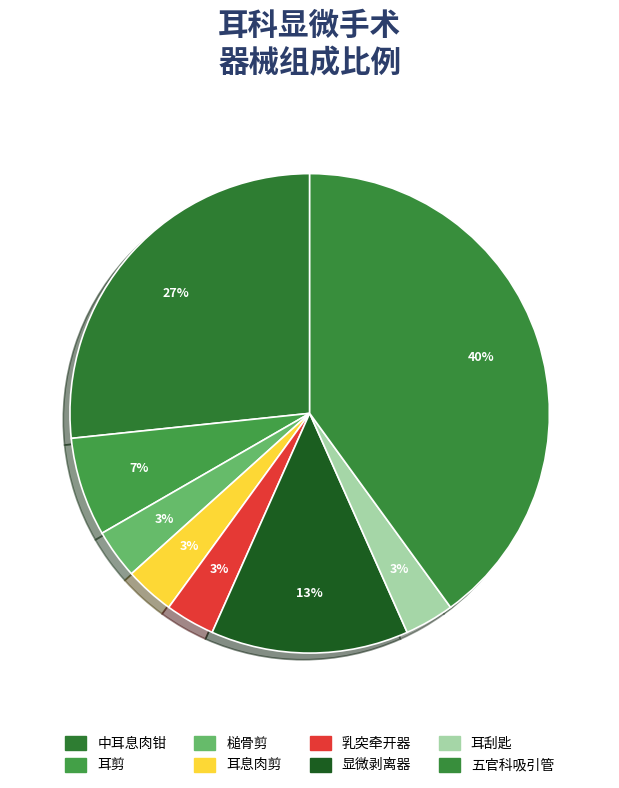

What is the largest slice in the pie chart?

五官科吸引管